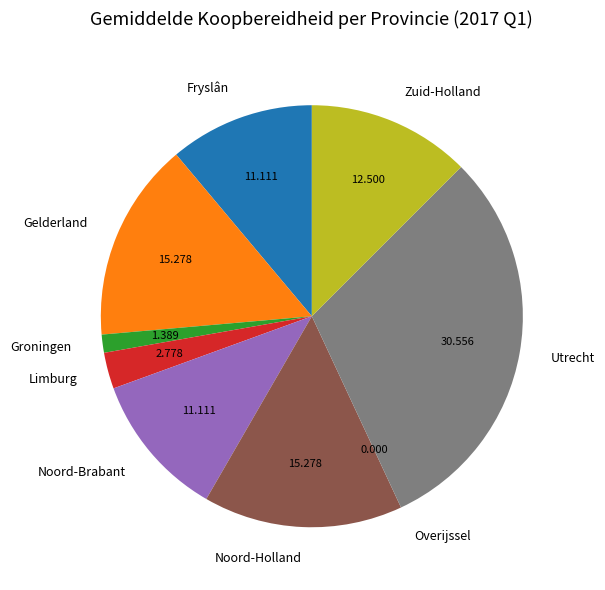

What is the largest slice in the pie chart?

Utrecht